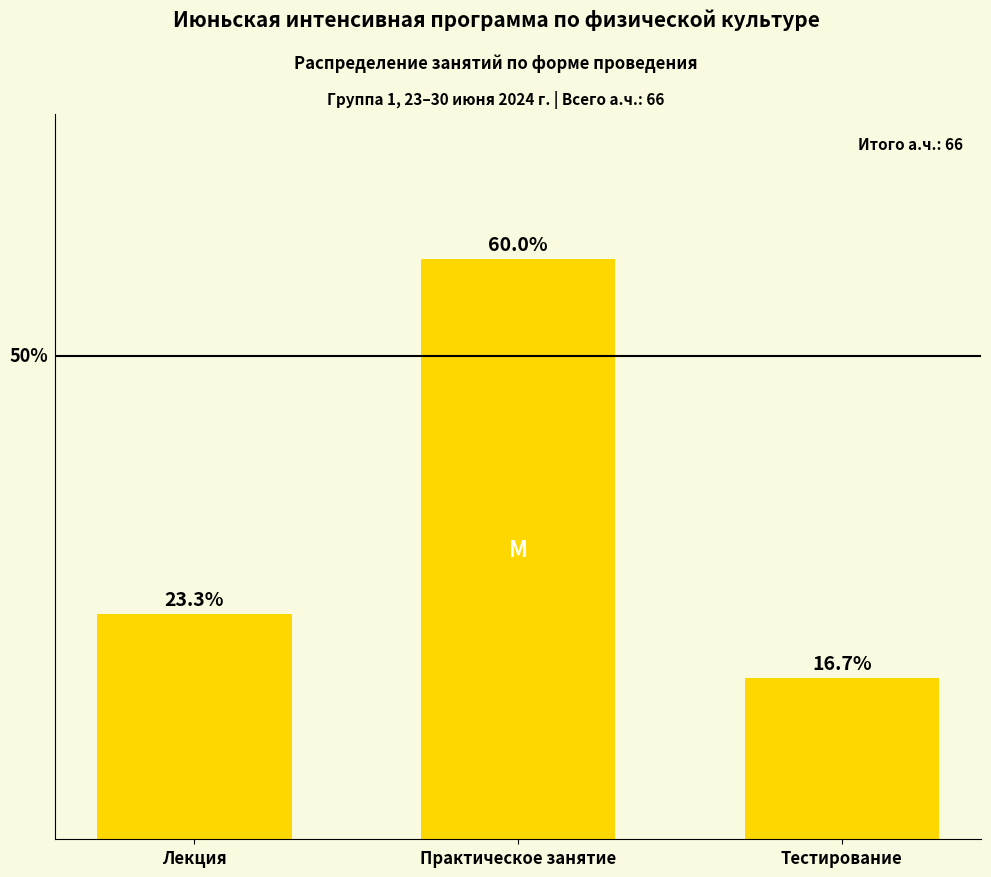

Rank the categories by value from highest to lowest.

Практическое занятие, Лекция, Тестирование